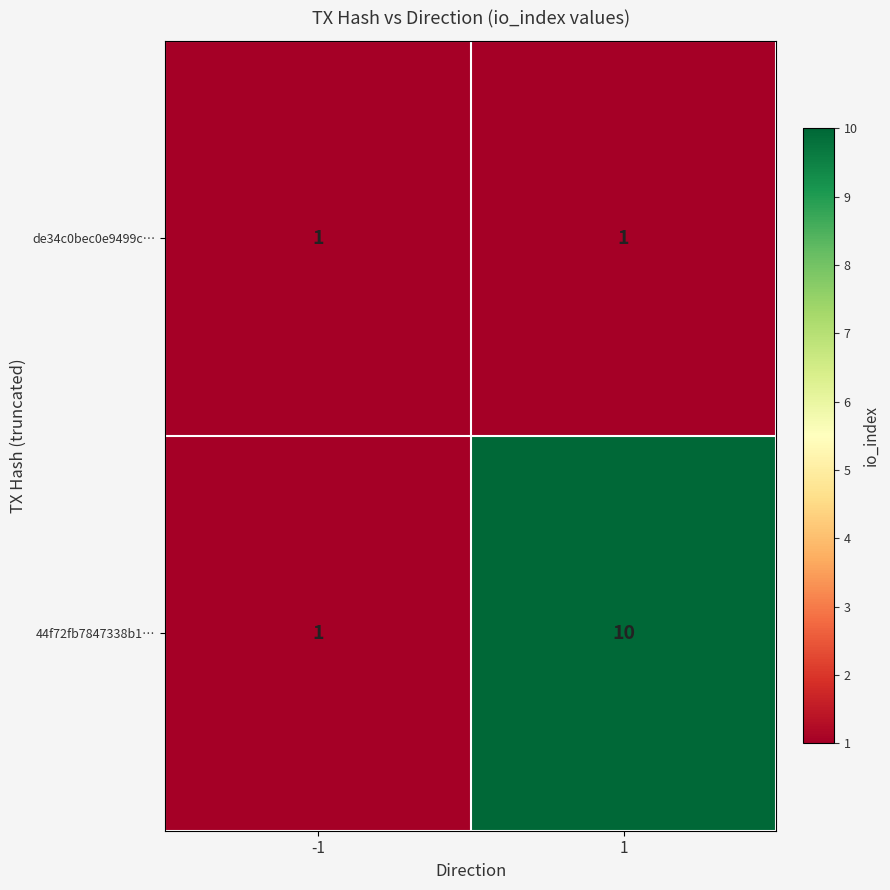

The value of 44f72fb7847338b1… at -1 is 2. True or false?

False